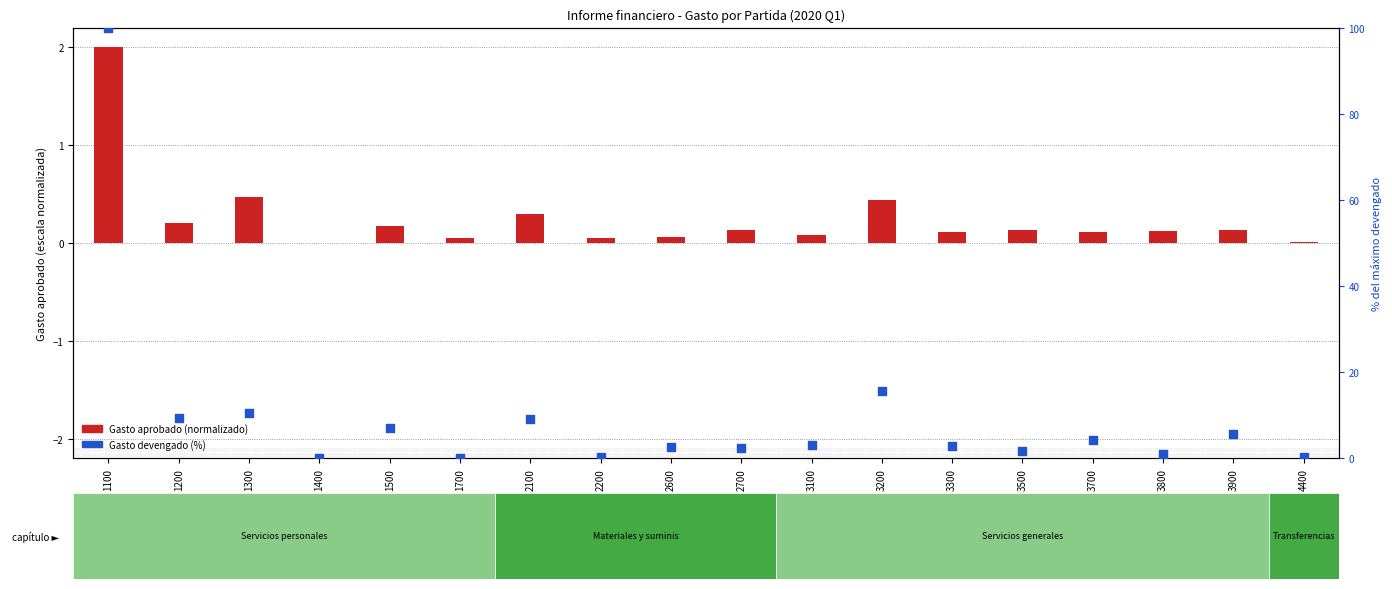

What is the total value across all series at 4400?

0.2